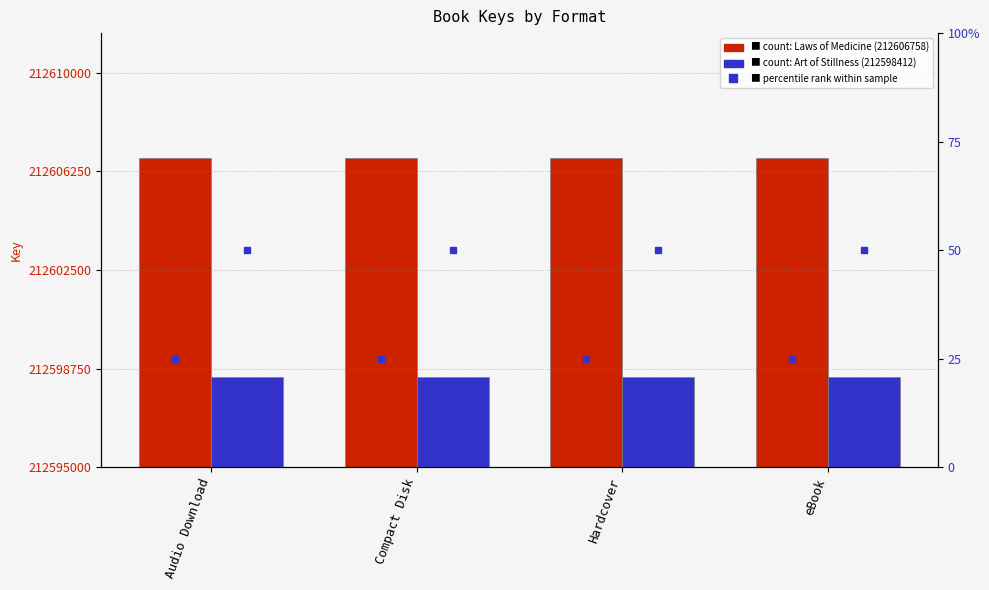

What is the label of the 2nd bar from the left?

Compact Disk